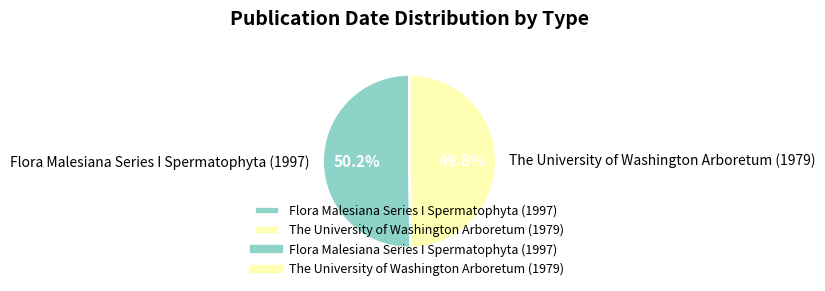

What is the ratio of the value at Flora Malesiana Series I Spermatophyta (1997) to the value at The University of Washington Arboretum (1979)?

1.0